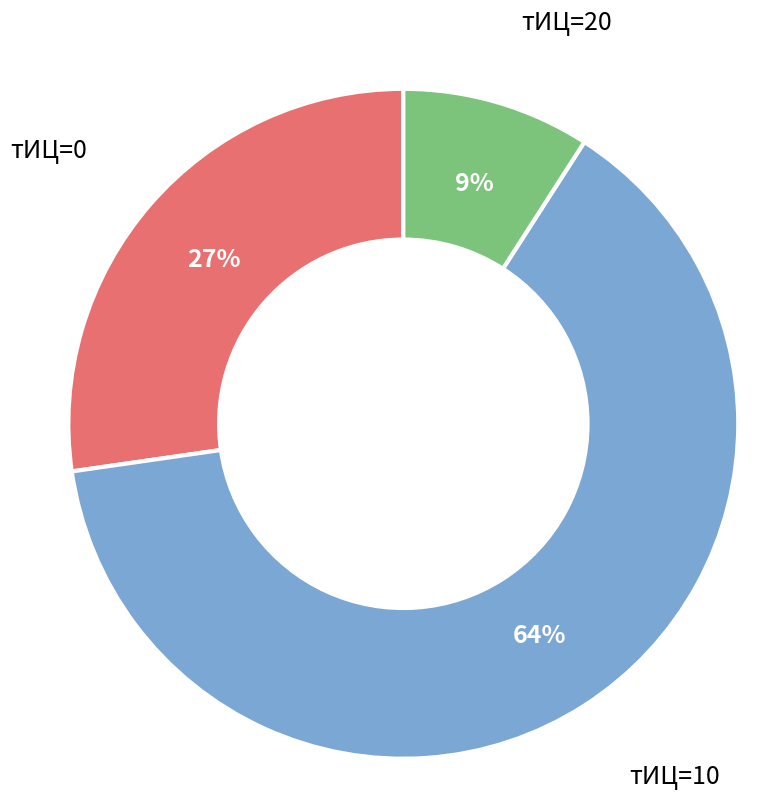

How many slices are in this pie chart?

3